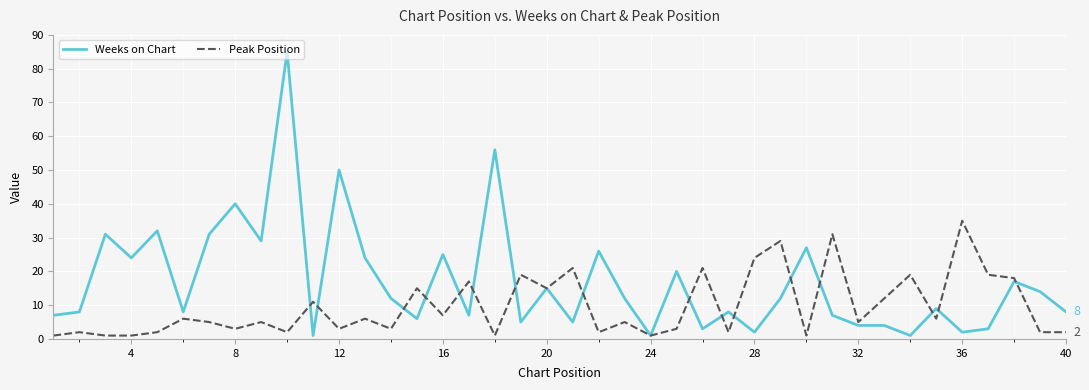

What is the difference between the maximum and minimum values in the Peak Position series?

34